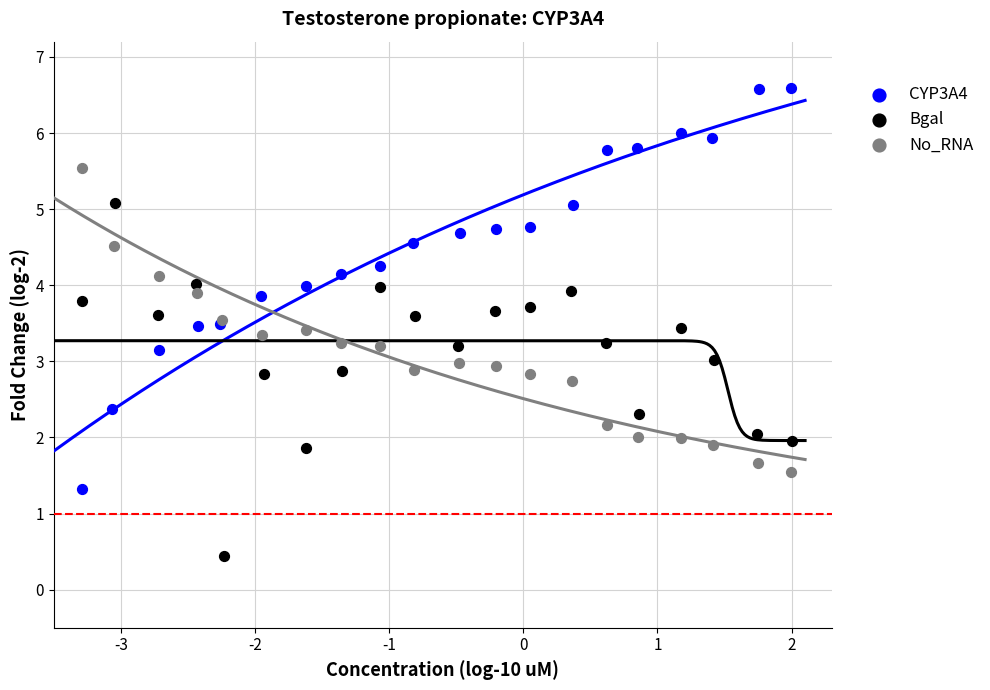

Which series has the widest spread of Y values?

CYP3A4